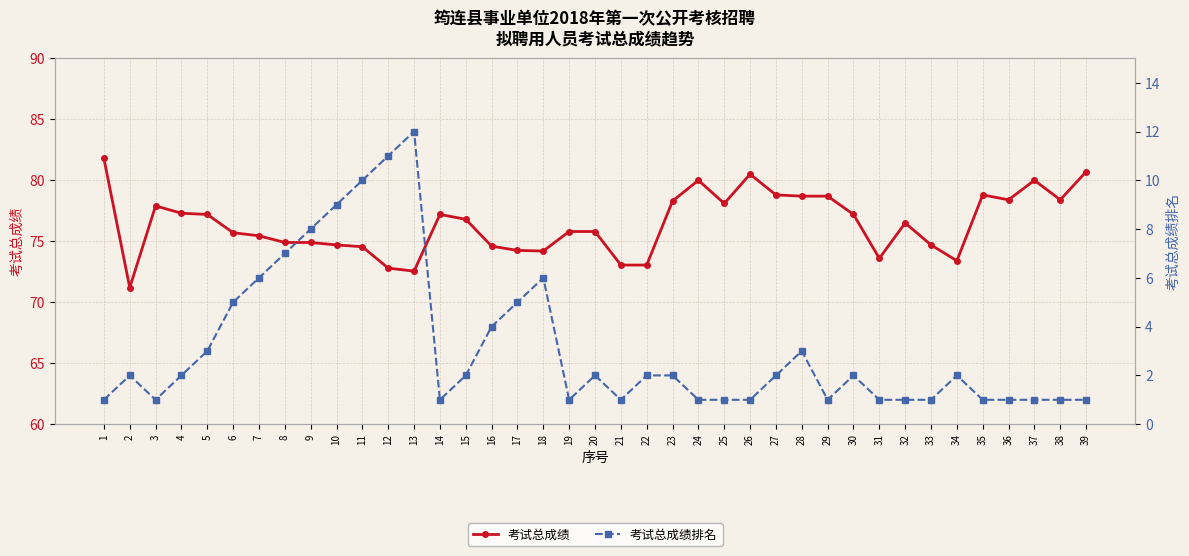

True or false: 考试总成绩排名 has a value of 0.2 at 24.

False